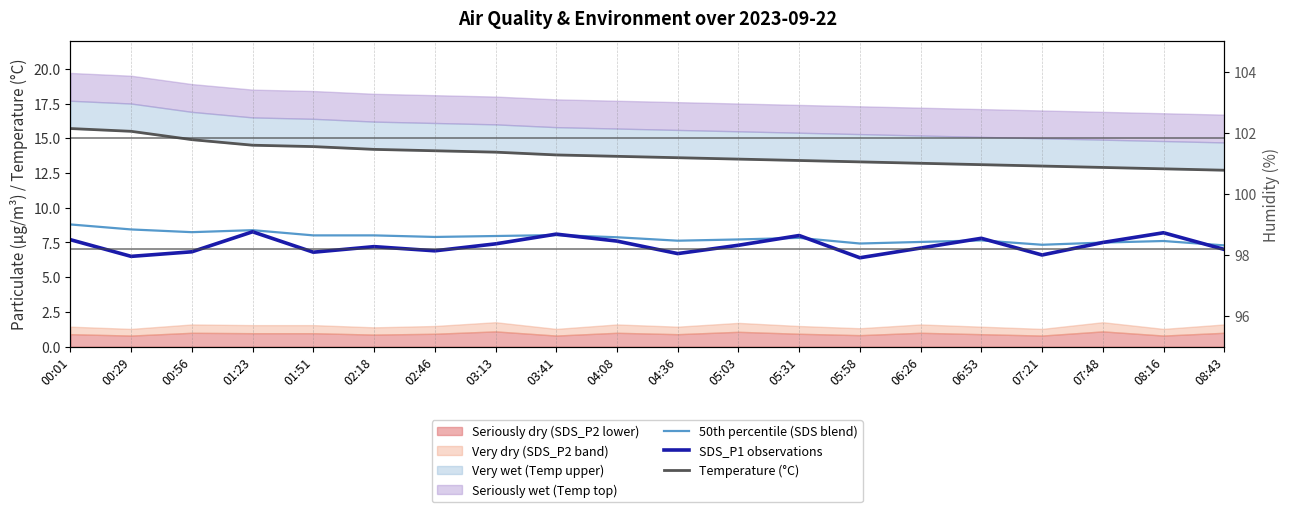

What is the difference between the second highest and second lowest values in the SDS_P1 observations series?

1.7